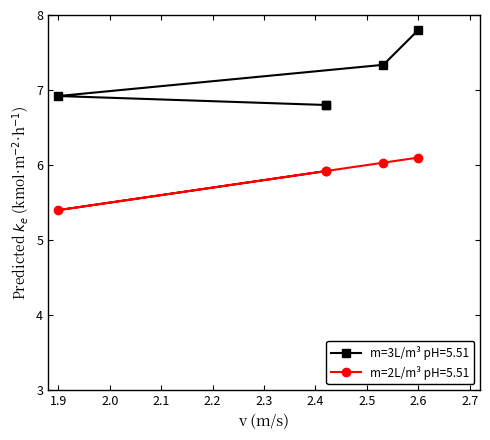

What is the difference between the maximum and minimum values in the m=2L/m³ pH=5.51 series?

0.7